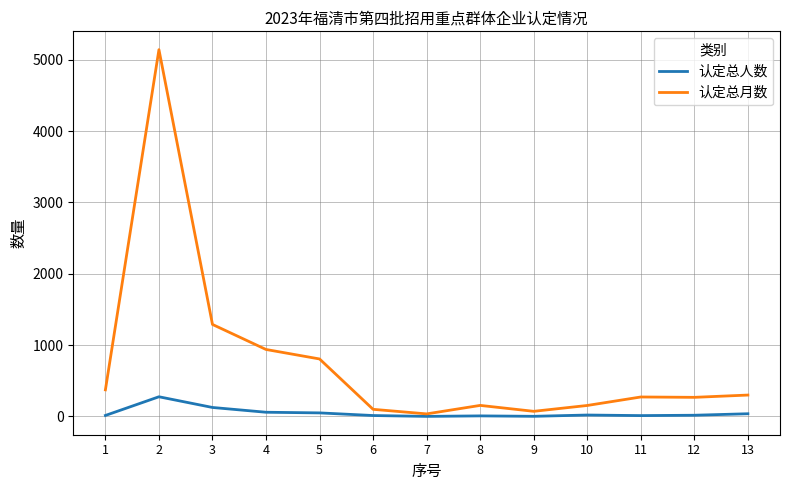

List the series in order of their peak value, highest first.

认定总月数, 认定总人数